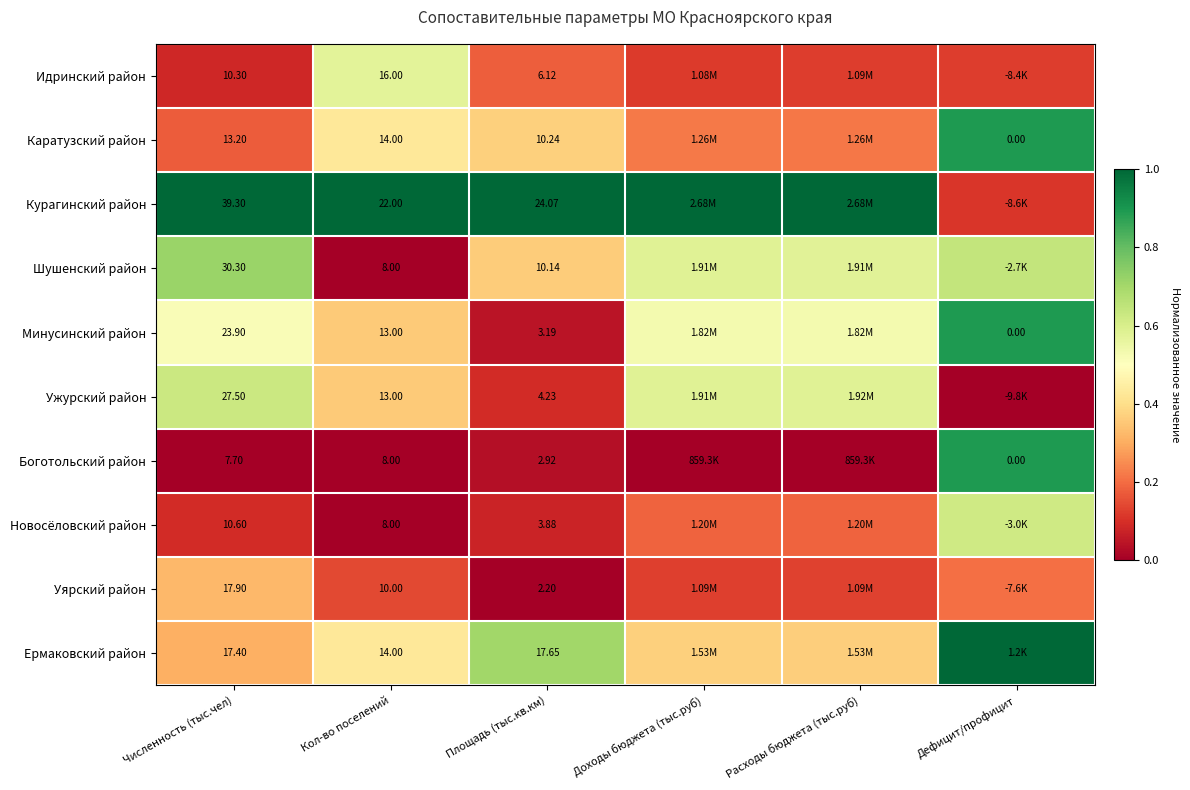

What is the maximum value shown in the chart?

1.0